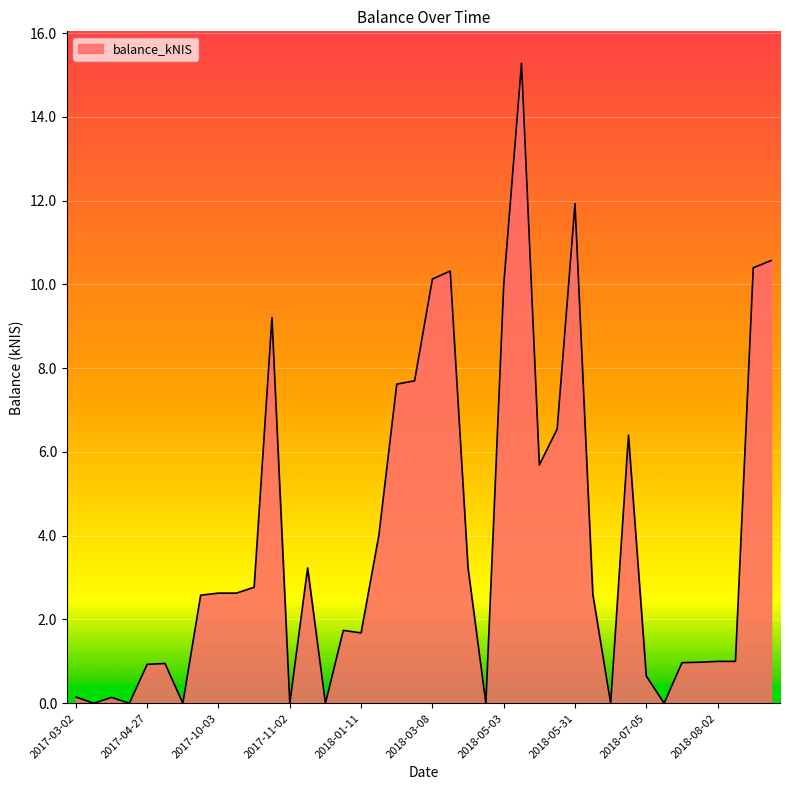

What is the difference between the maximum and minimum values?

15.3